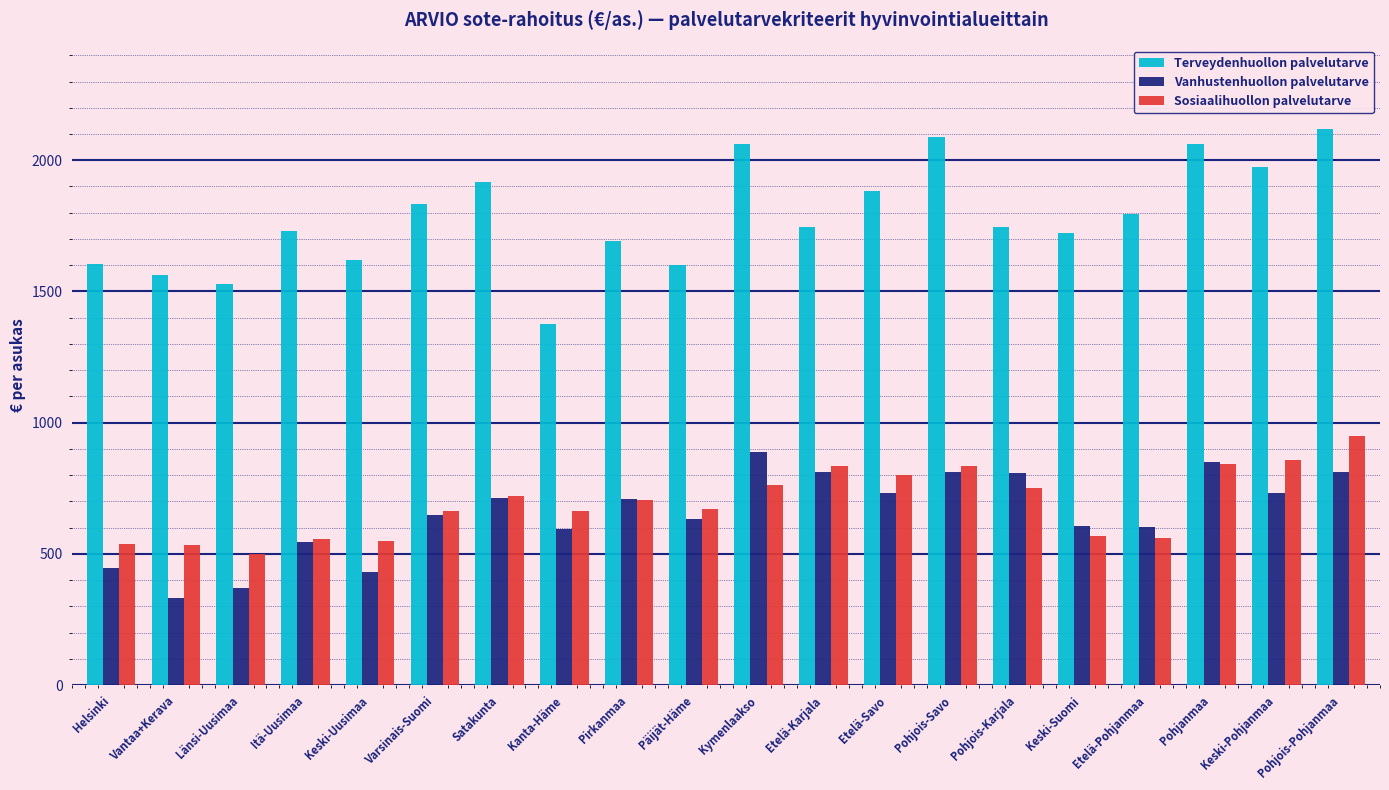

What is the sum of the Sosiaalihuollon palvelutarve values at Pohjois-Karjala and Etelä-Pohjanmaa?

1314.6